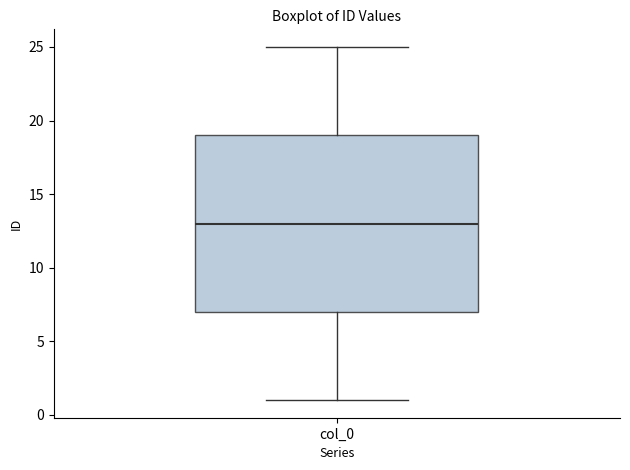

Read this box plot against the y-axis: the position of the median line, the range covered by the box, and the ends of both whiskers. The values are not printed on the chart, so give them approximately, as read against the axis.

median 13, box 7 to 19, whiskers 1 to 25